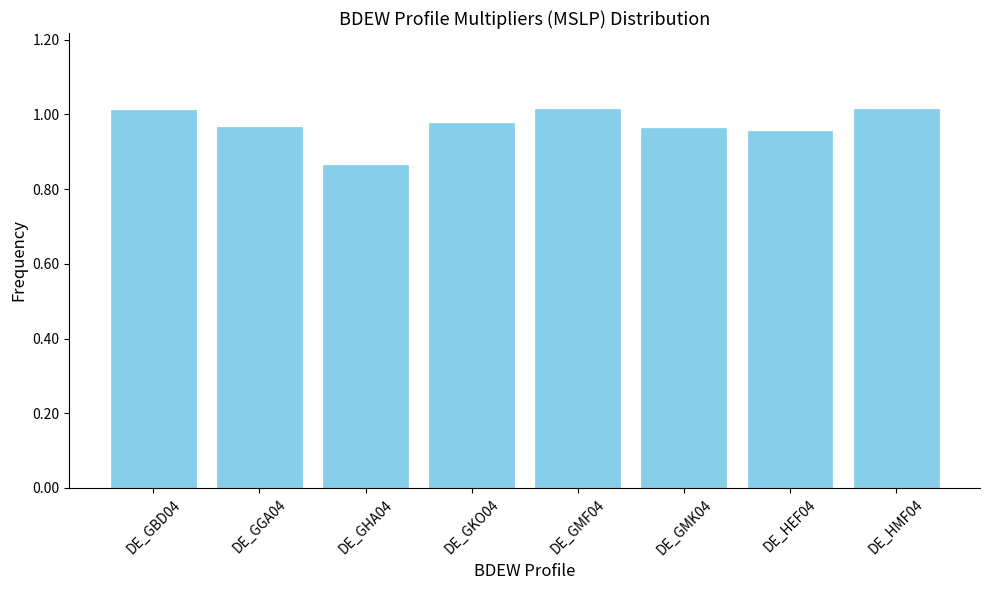

What is the sum of the values at DE_GGA04 and DE_GKO04?

1.9